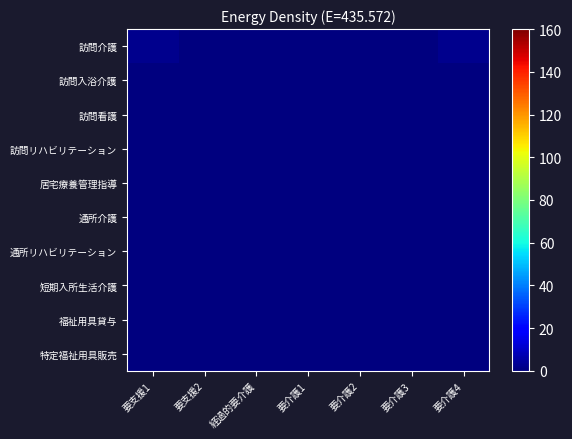

Reading left to right, extract all data points from this chart.

訪問介護: 要支援1=2	要支援2=0	経過的要介護=0	要介護1=0	要介護2=0	要介護3=0	要介護4=2
訪問入浴介護: 要支援1=0	要支援2=0	経過的要介護=0	要介護1=0	要介護2=0	要介護3=0	要介護4=0
訪問看護: 要支援1=0	要支援2=0	経過的要介護=0	要介護1=0	要介護2=0	要介護3=0	要介護4=0
訪問リハビリテーション: 要支援1=0	要支援2=0	経過的要介護=0	要介護1=0	要介護2=0	要介護3=0	要介護4=0
居宅療養管理指導: 要支援1=0	要支援2=0	経過的要介護=0	要介護1=0	要介護2=0	要介護3=0	要介護4=0
通所介護: 要支援1=0	要支援2=0	経過的要介護=0	要介護1=0	要介護2=0	要介護3=0	要介護4=0
通所リハビリテーション: 要支援1=0	要支援2=0	経過的要介護=0	要介護1=0	要介護2=0	要介護3=0	要介護4=0
短期入所生活介護: 要支援1=0	要支援2=0	経過的要介護=0	要介護1=0	要介護2=0	要介護3=0	要介護4=0
福祉用具貸与: 要支援1=0	要支援2=0	経過的要介護=0	要介護1=0	要介護2=0	要介護3=0	要介護4=0
特定福祉用具販売: 要支援1=0	要支援2=0	経過的要介護=0	要介護1=0	要介護2=0	要介護3=0	要介護4=0